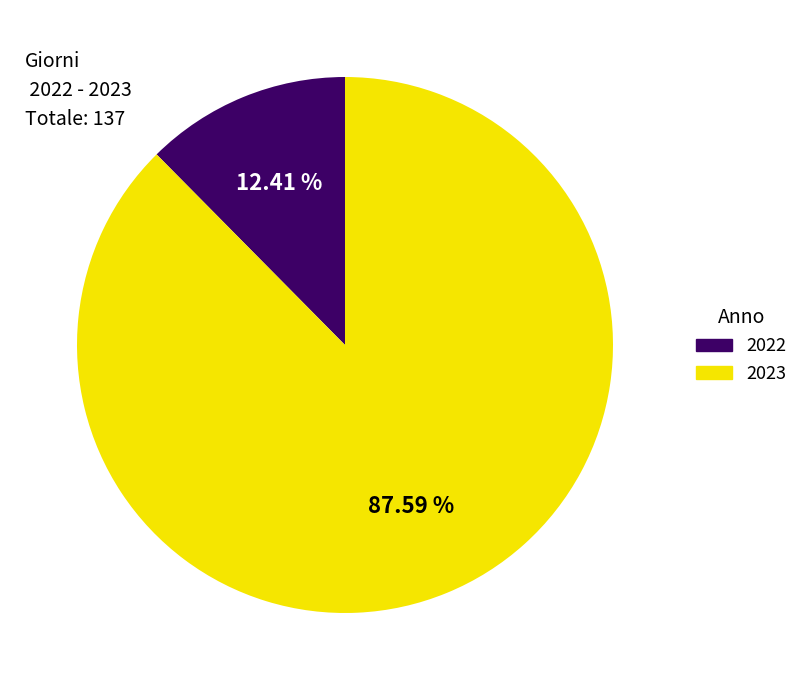

To the nearest percent, what portion does 2022 represent?

12%